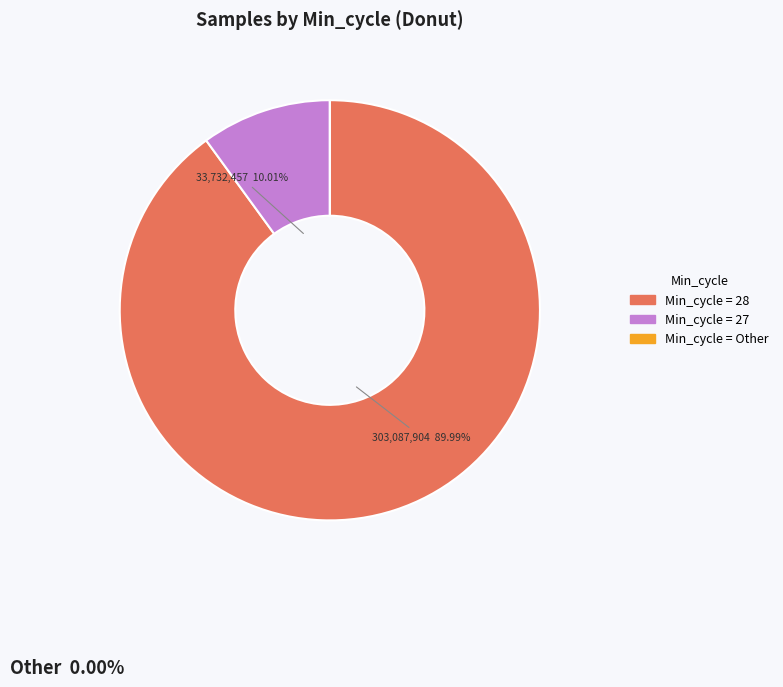

Is there any slice that represents more than half of the pie?

Yes